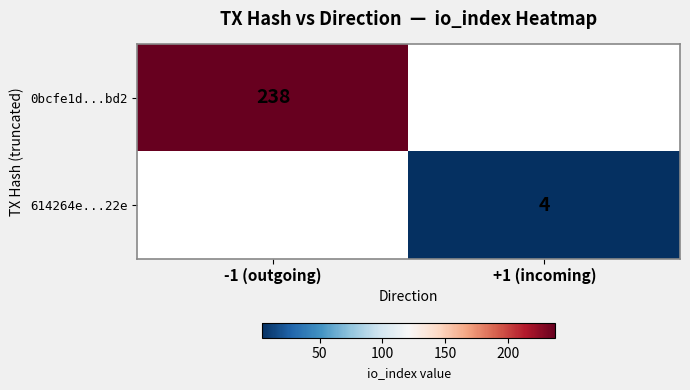

How many series are shown in this chart?

2